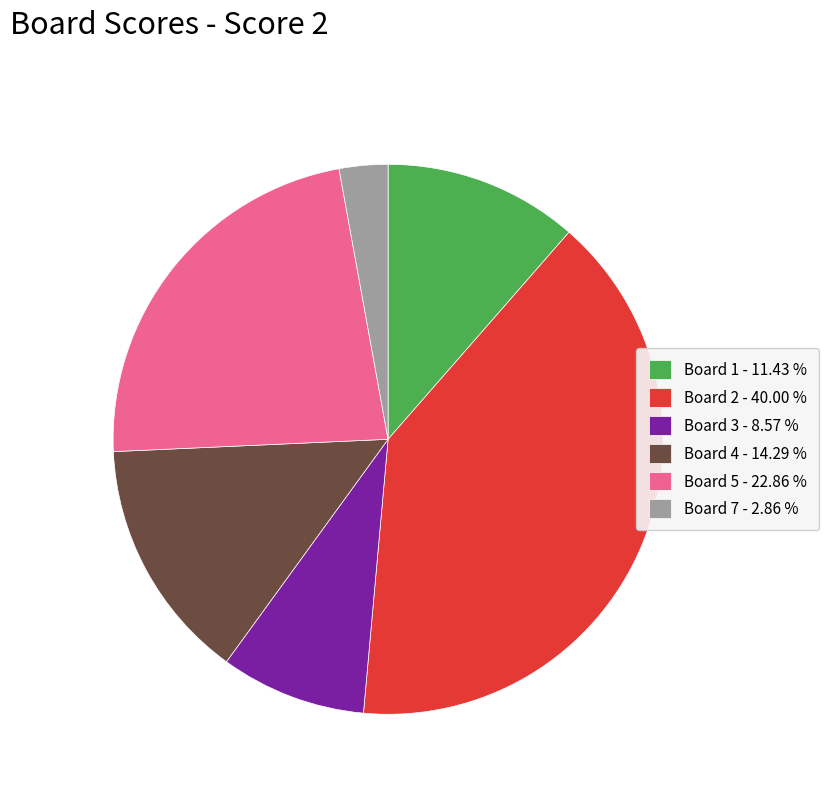

What is the ratio of the value at Board 4 - 14.29 % to the value at Board 7 - 2.86 %?

5.0